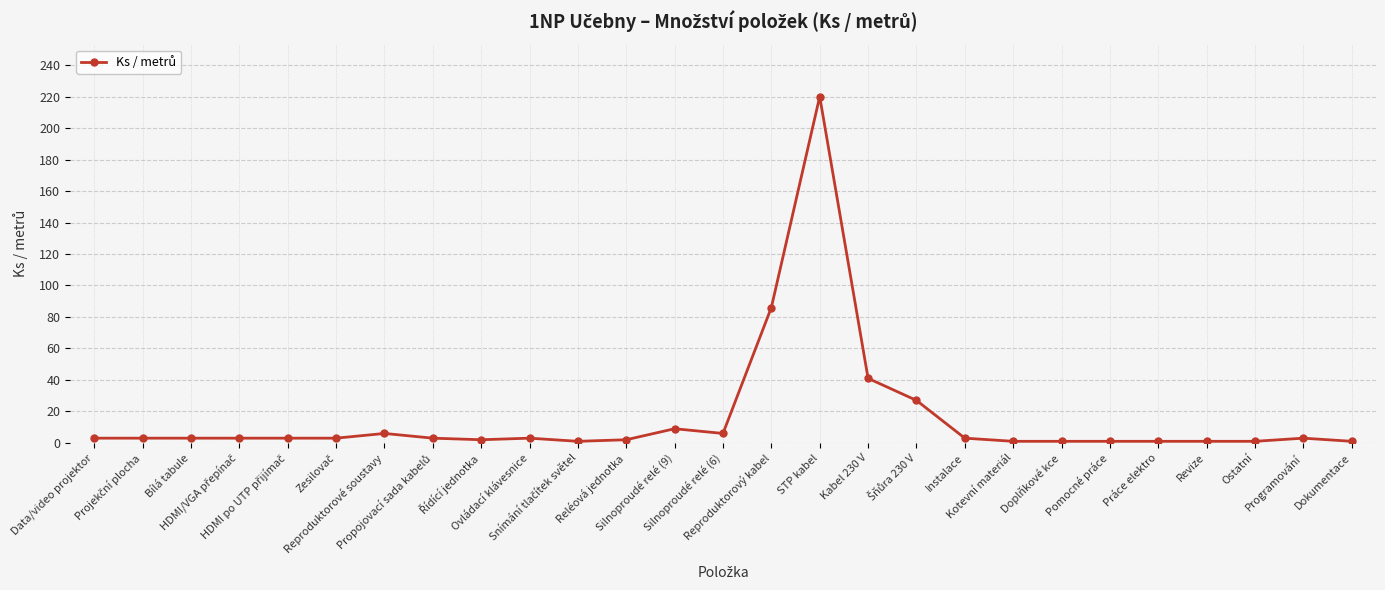

What is the greatest value displayed?

220